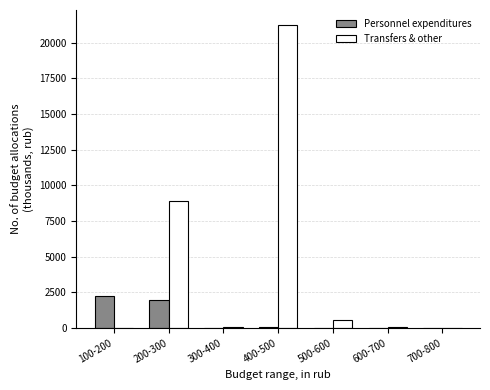

Between 200-300 and 300-400, which series saw the biggest shift?

Transfers & other